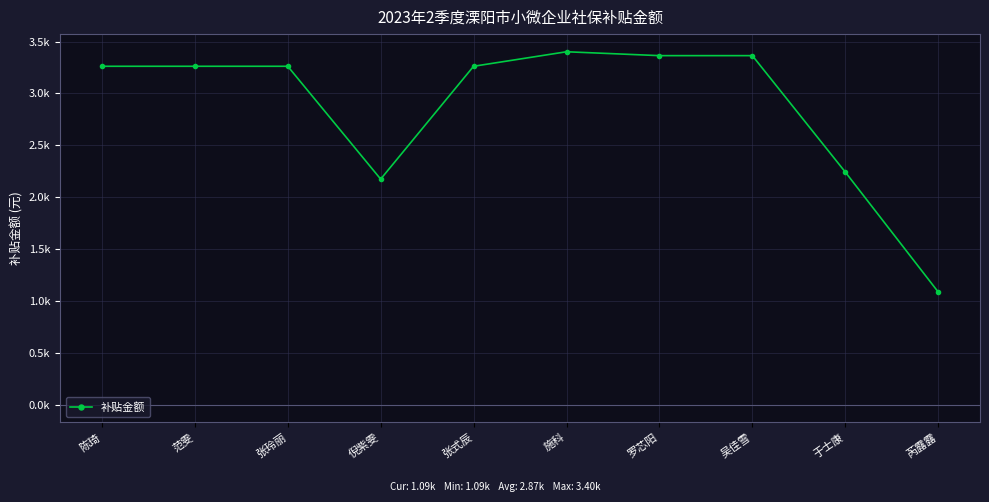

Reading left to right, what are all the values shown in this chart?

陈琦=3262.2	范雯=3262.2	张玲丽=3262.2	倪紫雯=2174.8	张式辰=3262.2	施科=3402.0	罗芯阳=3364.7	吴佳雪=3364.7	于士康=2243.1	芮露露=1087.4